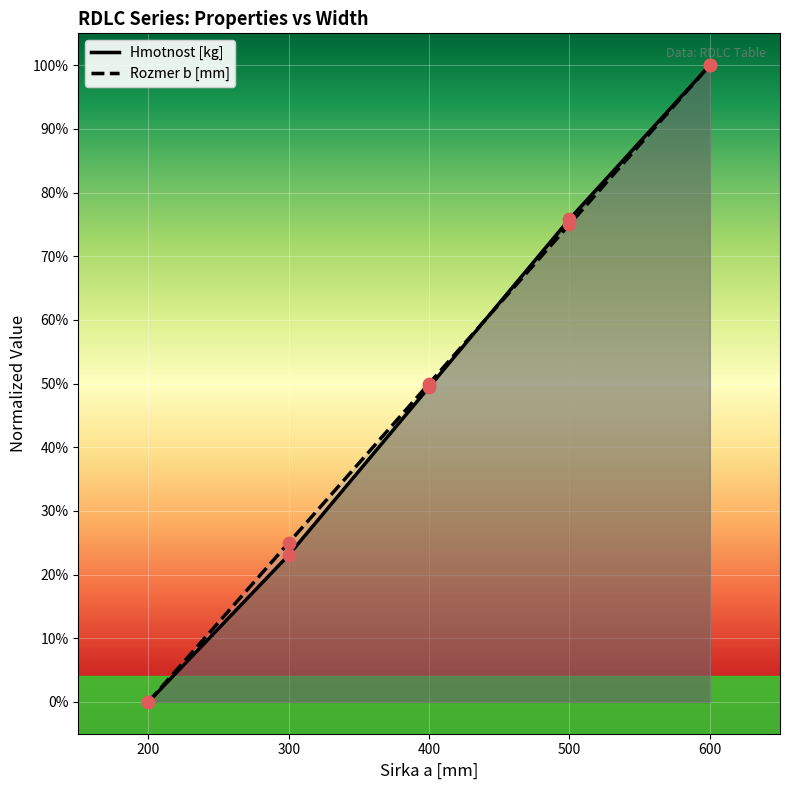

Which series contains the highest Y value?

Hmotnost [kg]